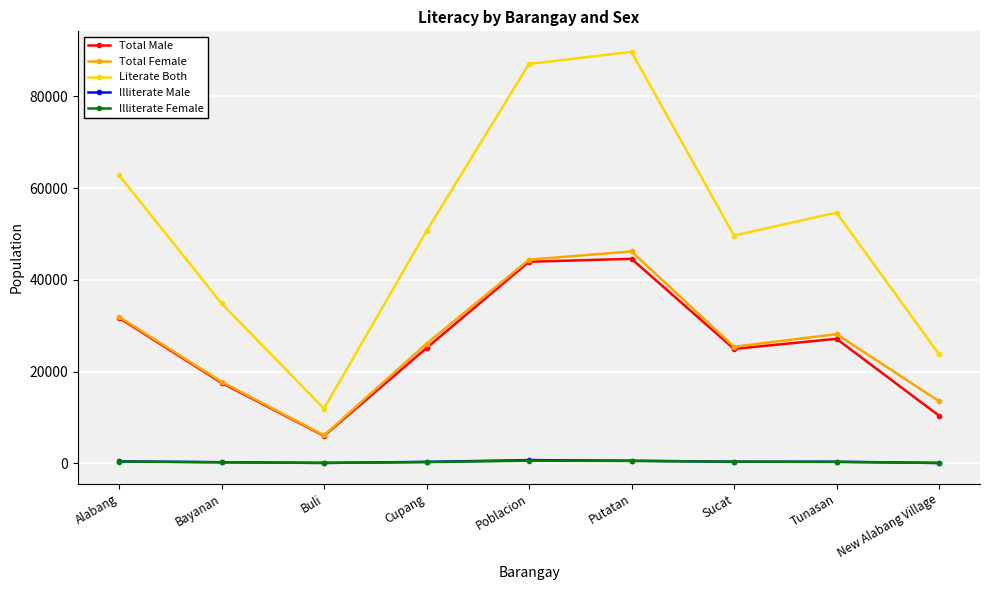

What is the label of the 6th point from the left?

Putatan